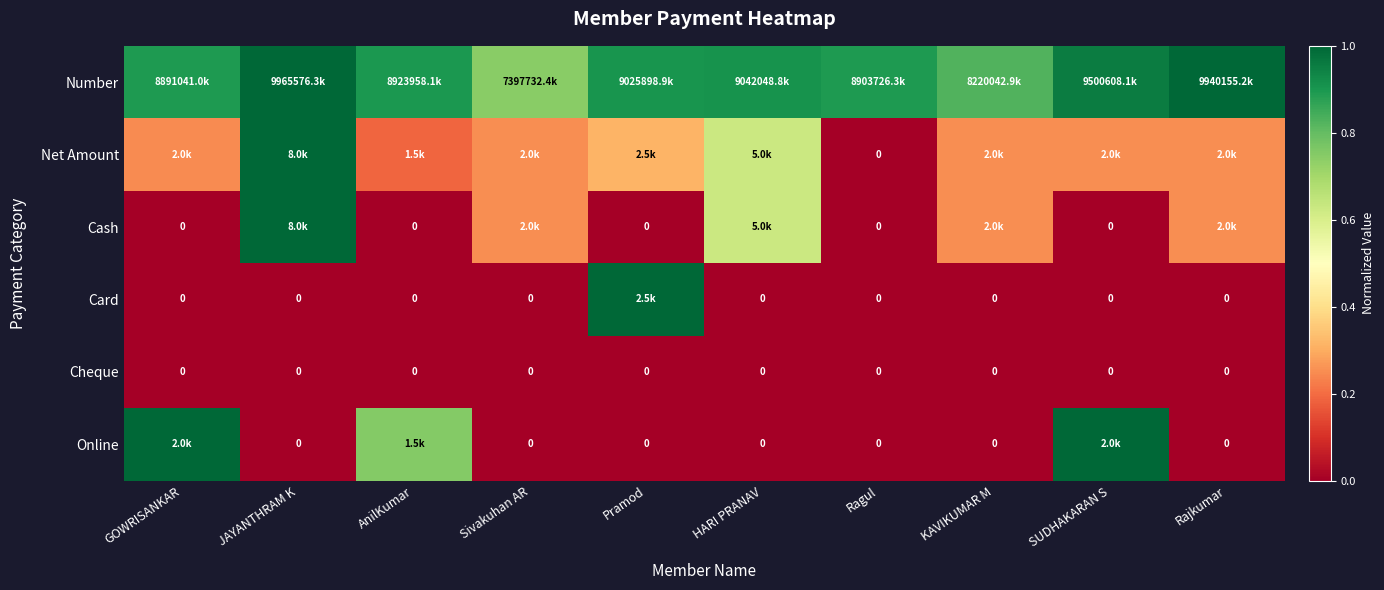

At which category is the sum across all series the highest?

JAYANTHRAM K